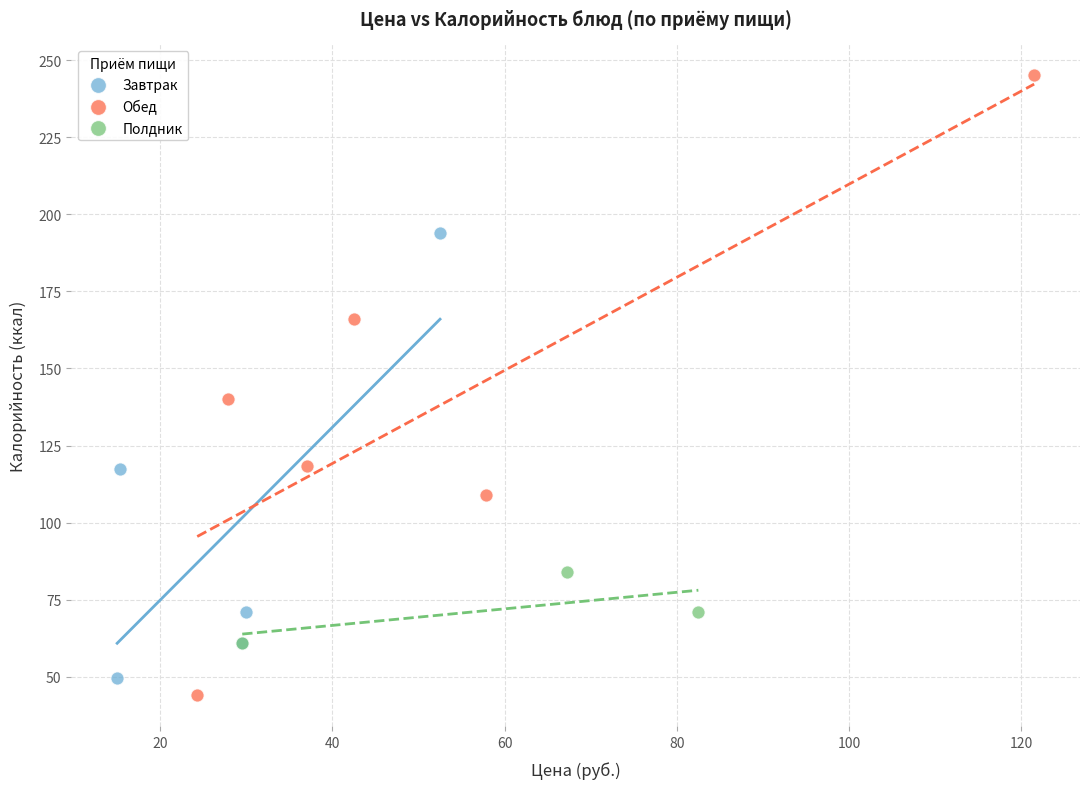

Which series contains the highest Y value?

Обед